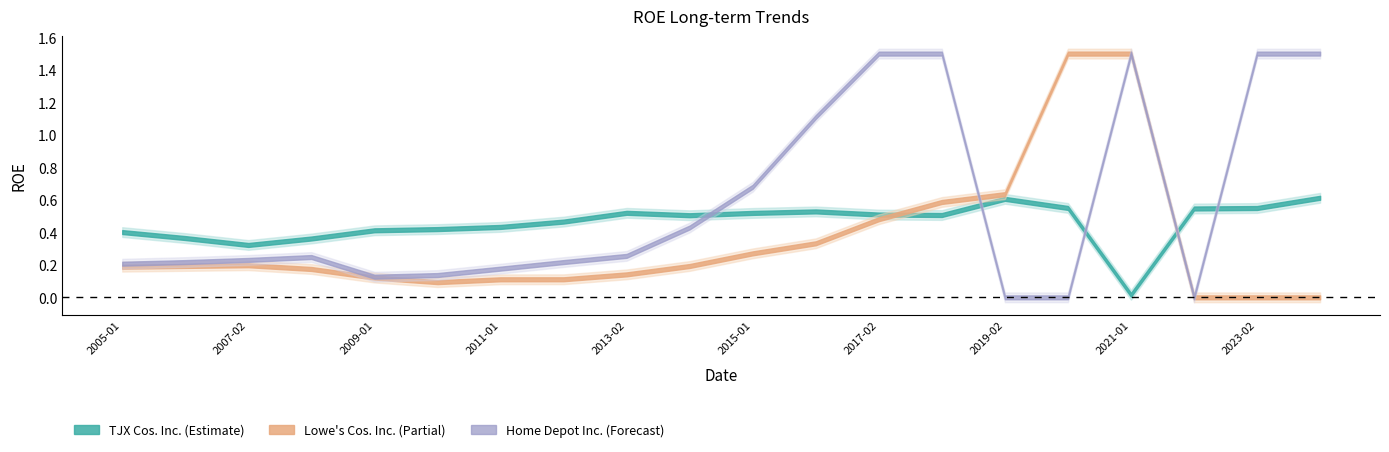

True or false: TJX Cos. Inc. and Lowe's Cos. Inc. intersect in this chart.

True